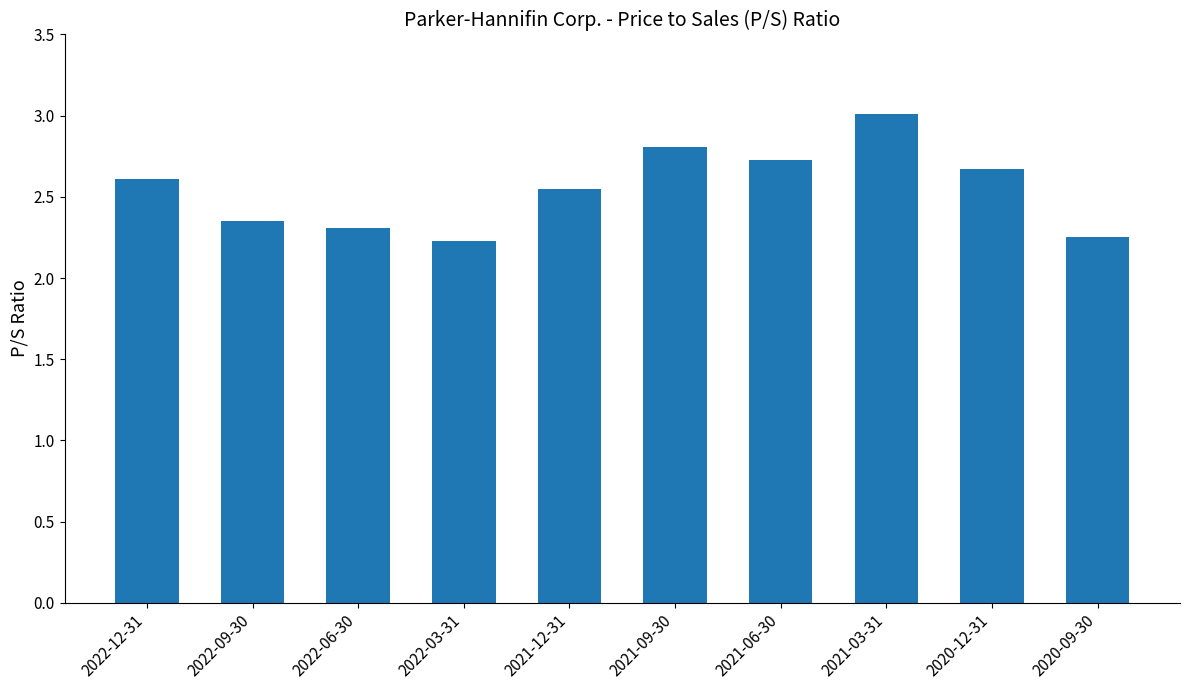

What is the difference between the second highest and second lowest values?

0.6